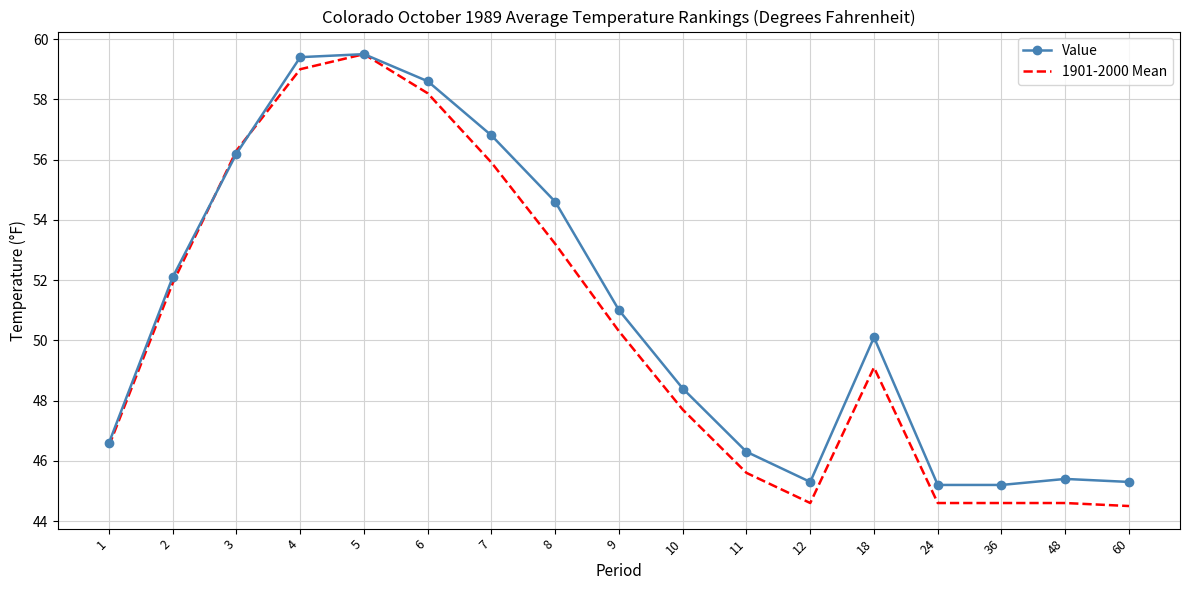

Count the number of data series in this chart.

2